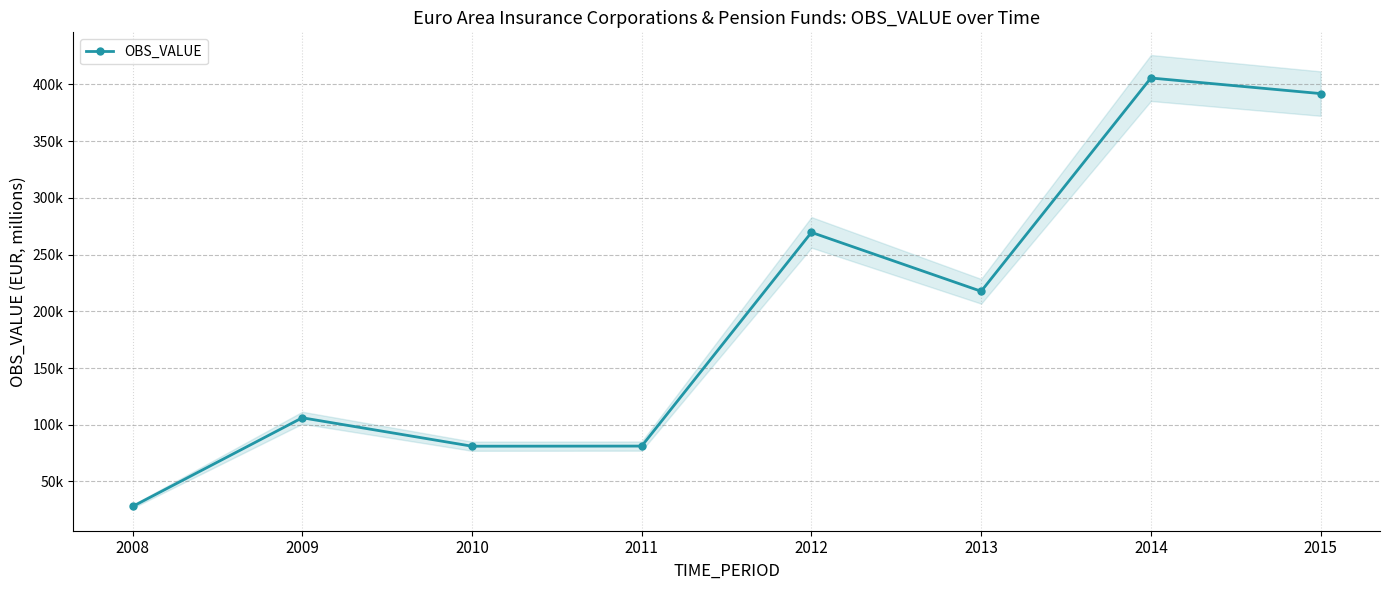

What is the average value?

197662.2